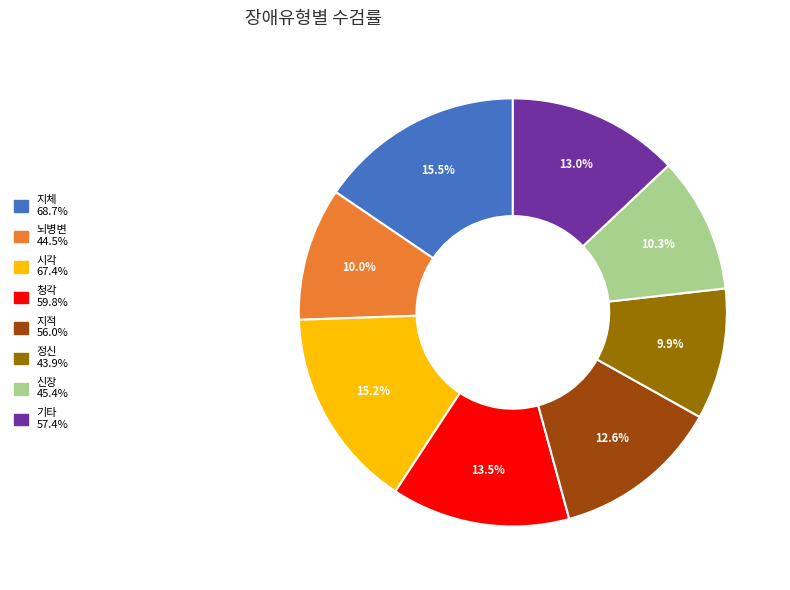

Is it true that 신장 is 1% of the pie?

False